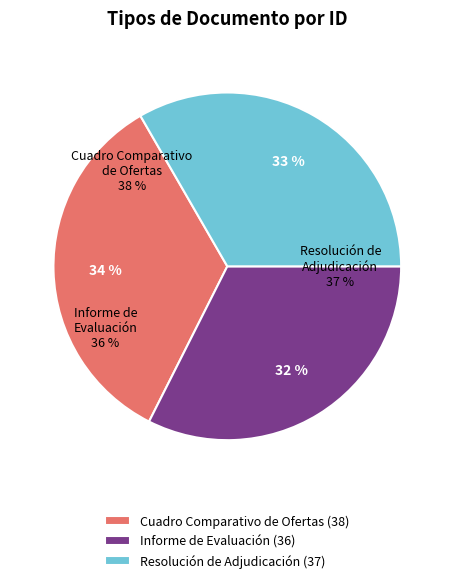

True or false: Informe de Evaluación accounts for 24% of the total.

False